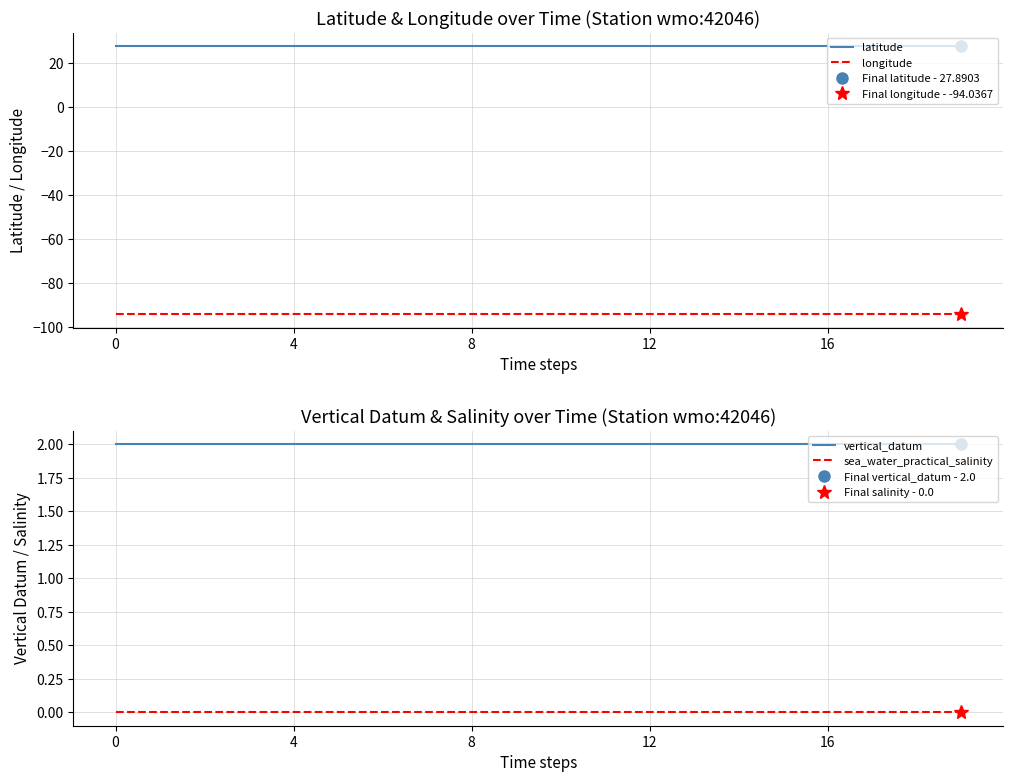

What value does the latitude series have at 9?

27.9